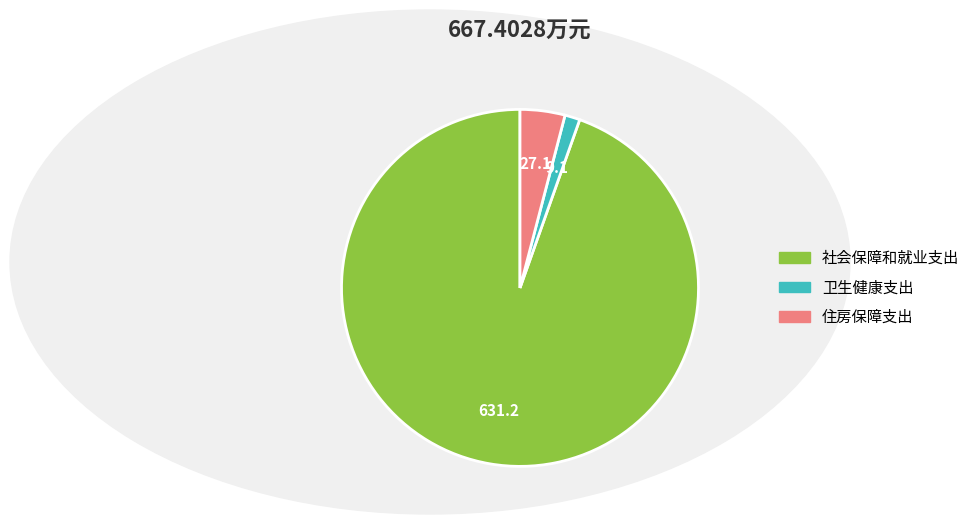

What is the largest slice in the pie chart?

社会保障和就业支出